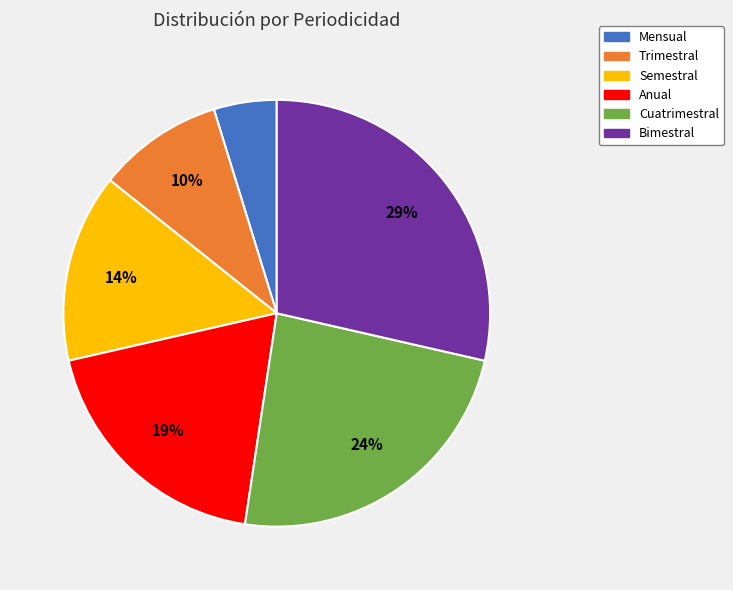

Count the number of slices in the pie.

6